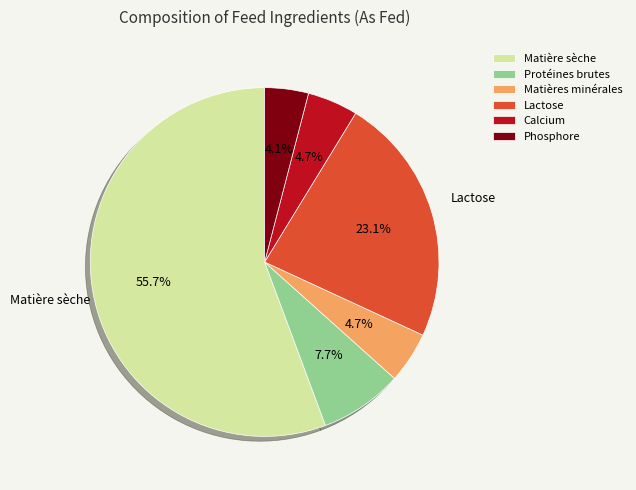

How many slices are in this pie chart?

6